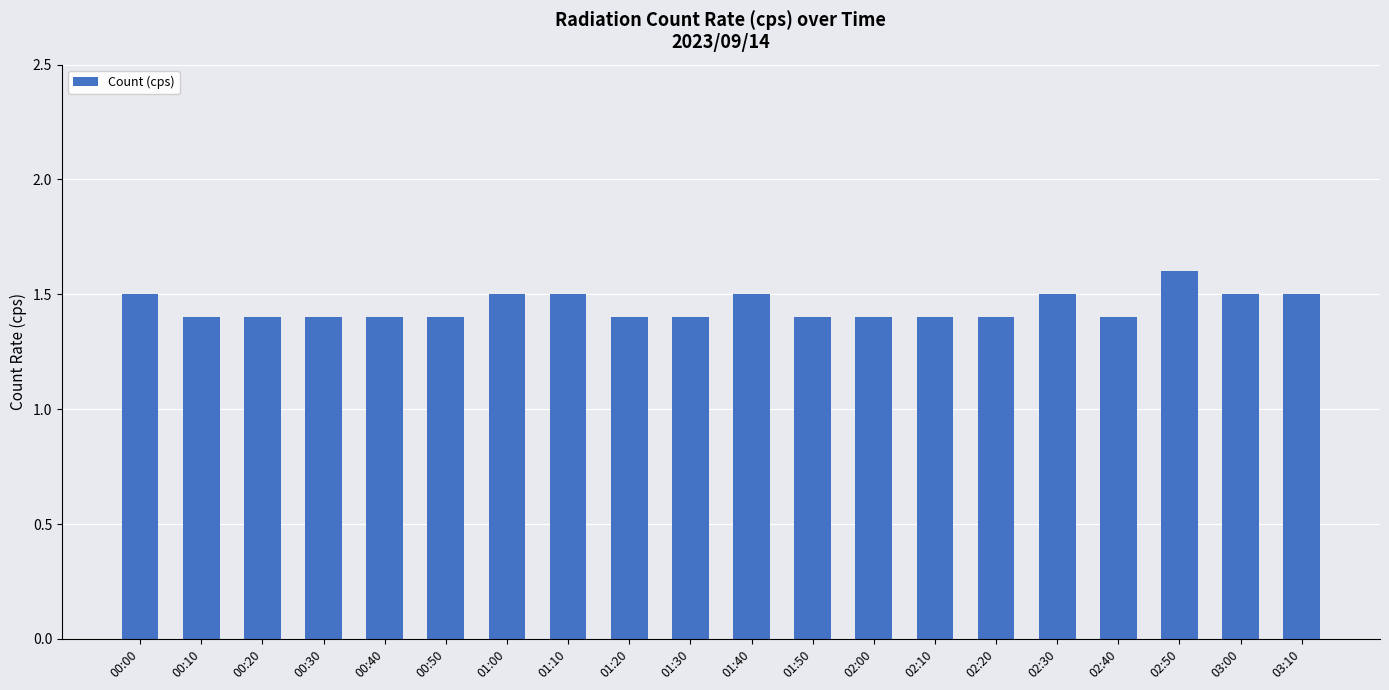

What is the greatest value displayed?

1.6